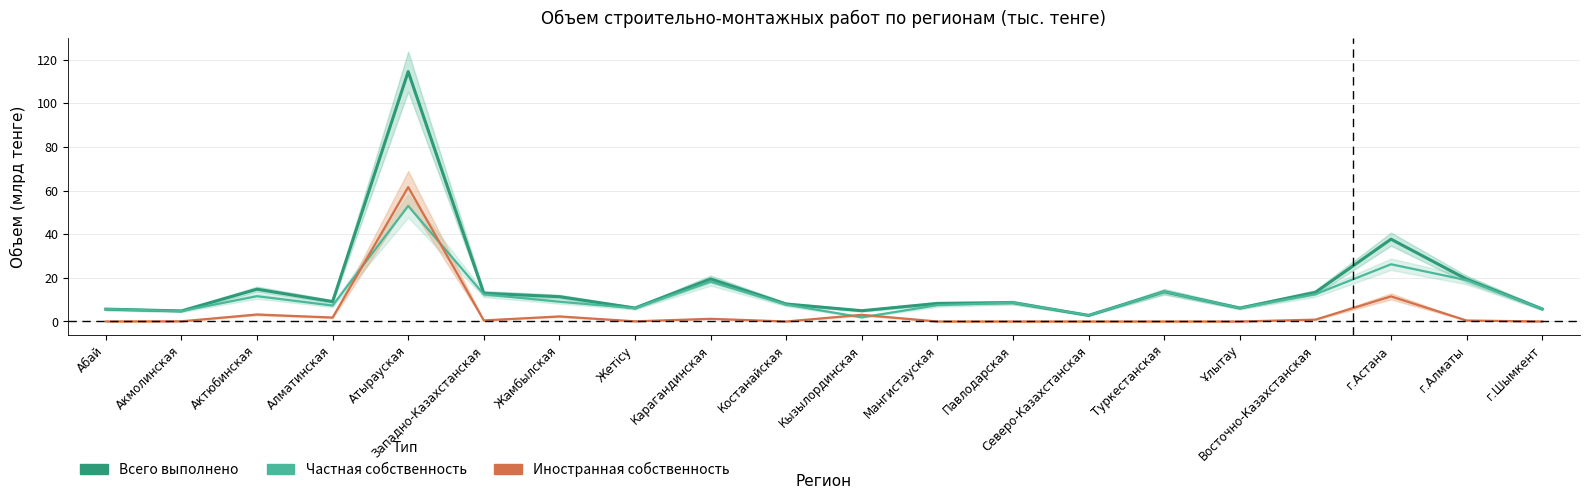

Which category has the lowest value in the Всего выполнено series?

Северо-Казахстанская